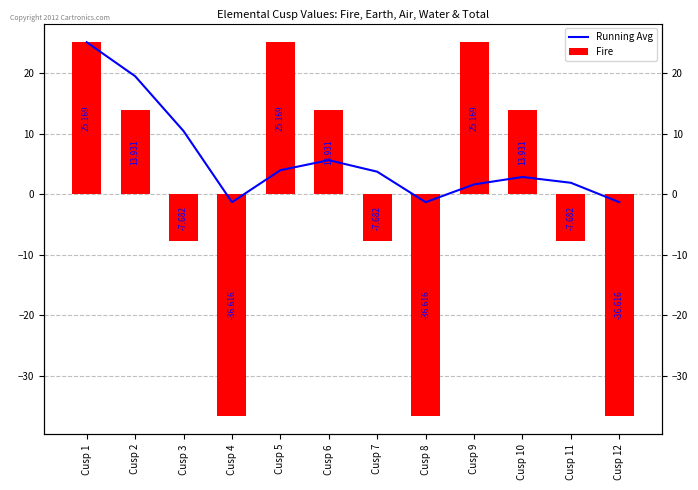

What is the difference between the Fire values at Cusp 7 and Cusp 10?

21.6